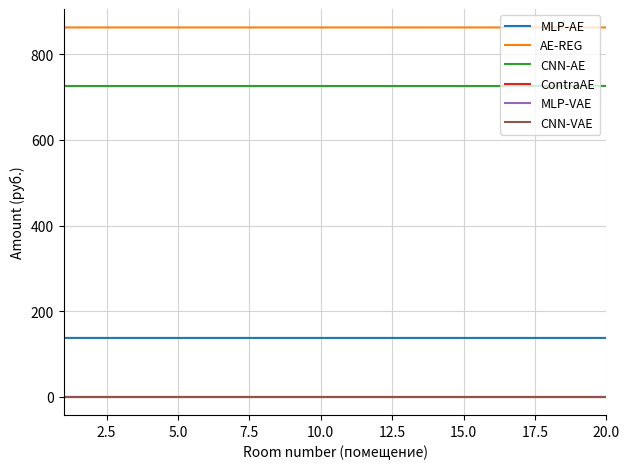

Does the chart have visible grid lines?

Yes